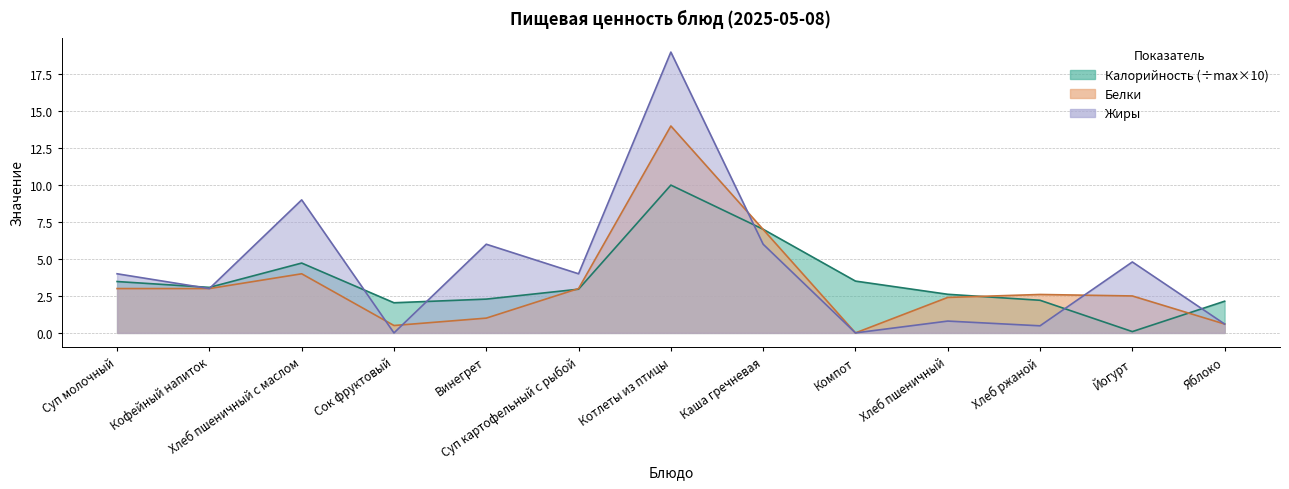

List the series in order of their peak value, highest first.

Жиры, Белки, Калорийность